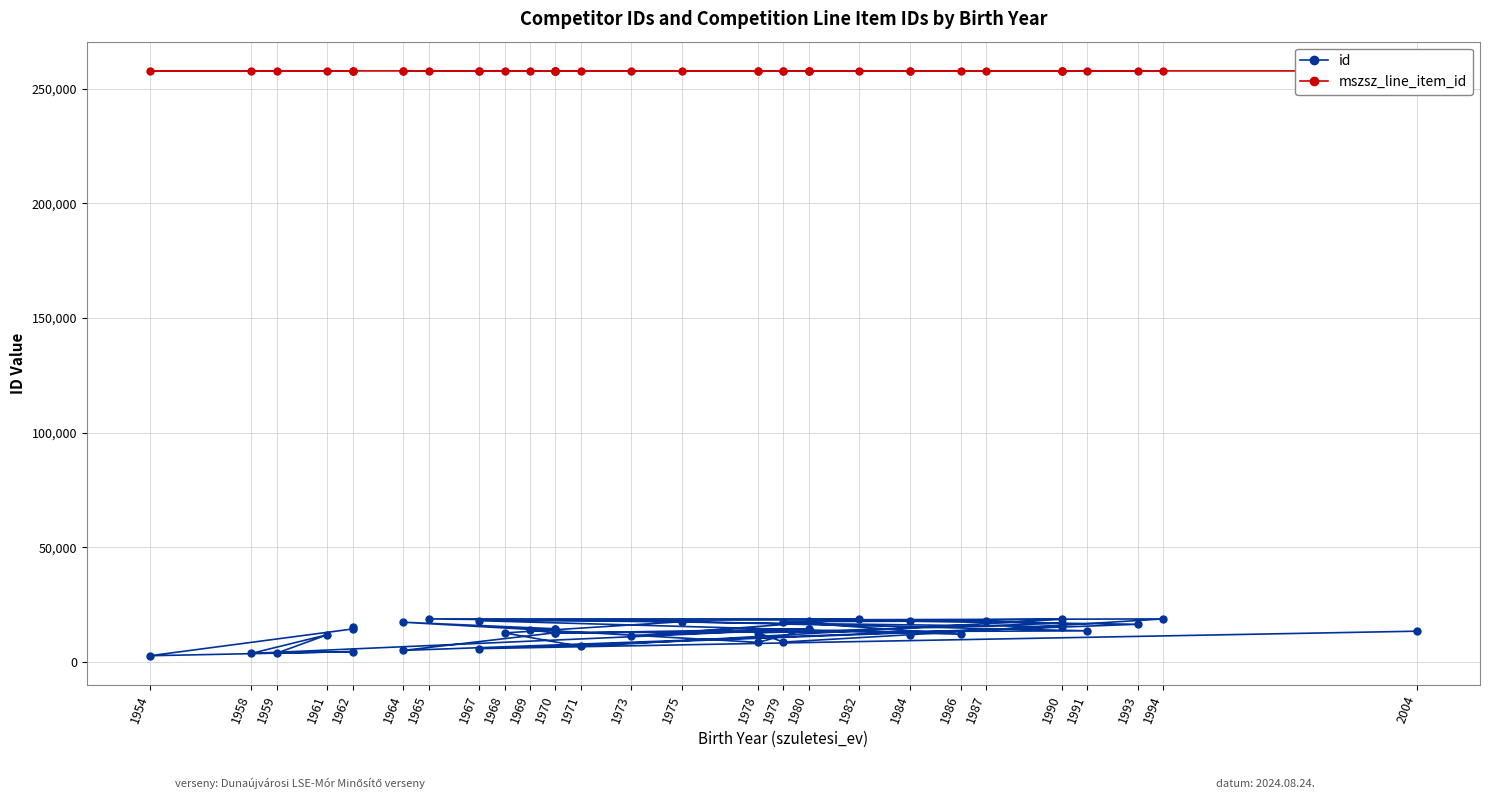

True or false: id has a value of 12635 at 1978.

True